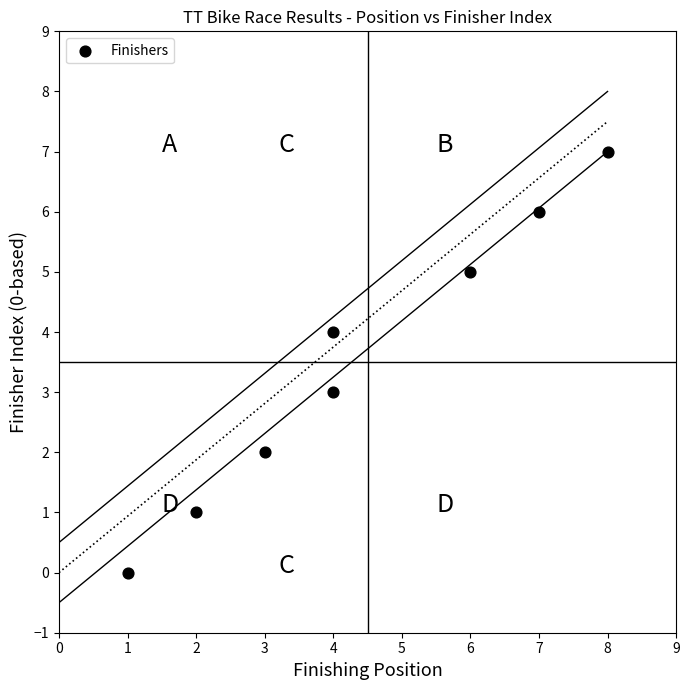

What is the range of Y values (max minus min)?

7